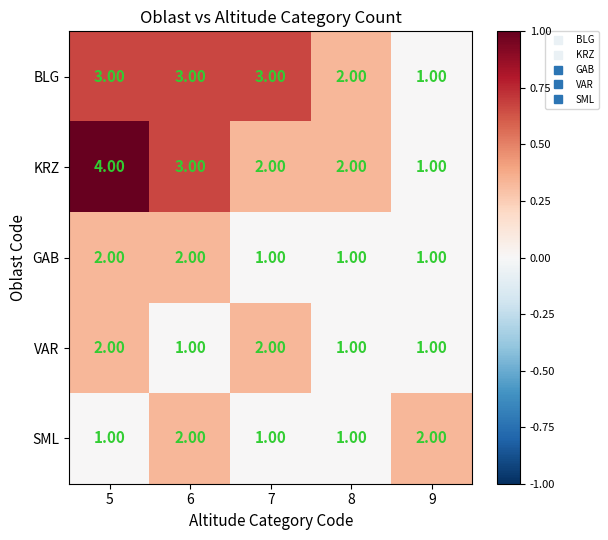

Which series has the largest range (max minus min)?

KRZ